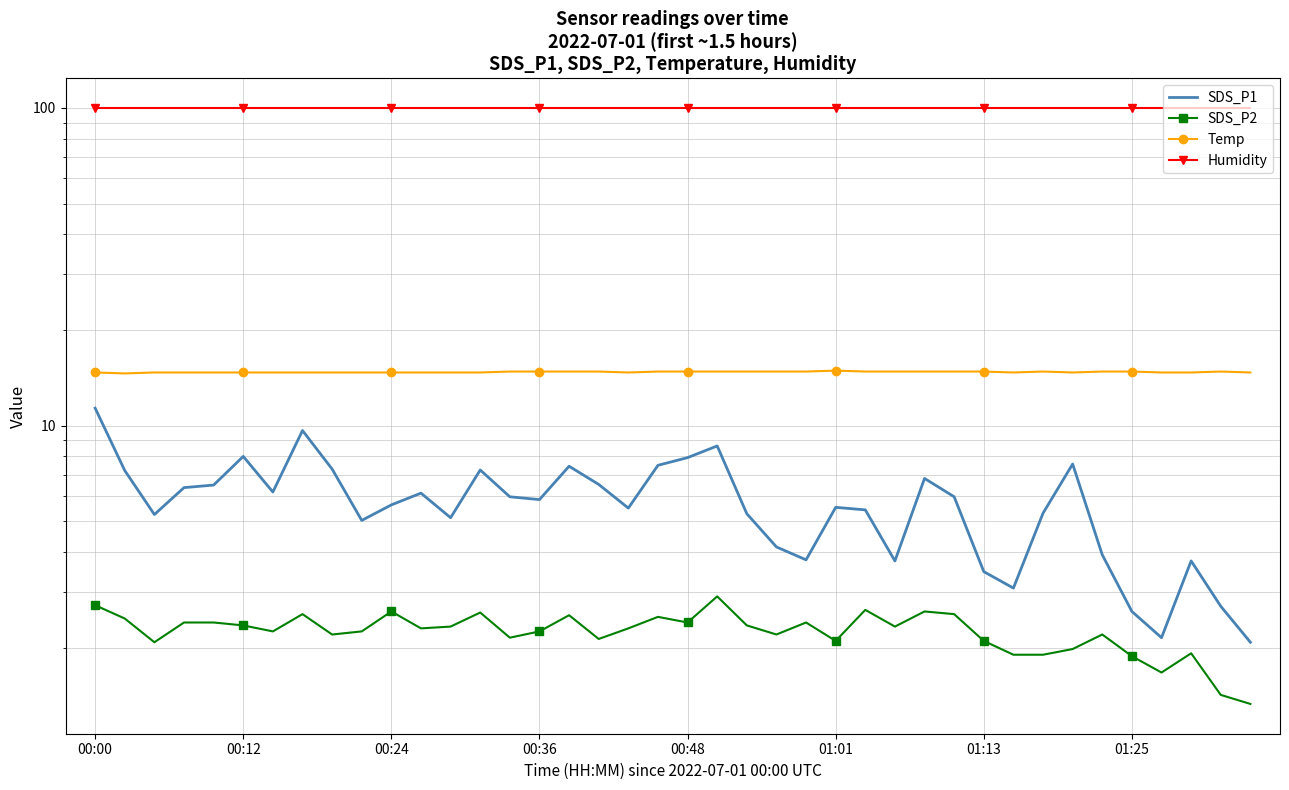

What is the difference between the second highest and minimum values in the Temp series?

0.2